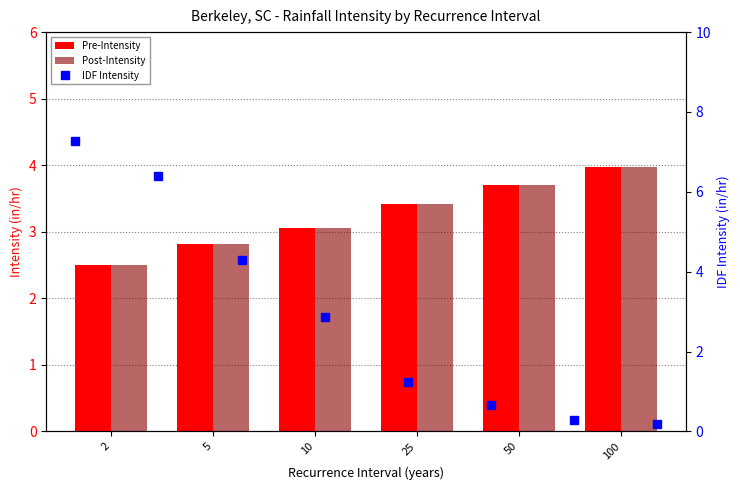

Is the value of Pre-Intensity at 25 greater than the value of Post-Intensity at 25?

No